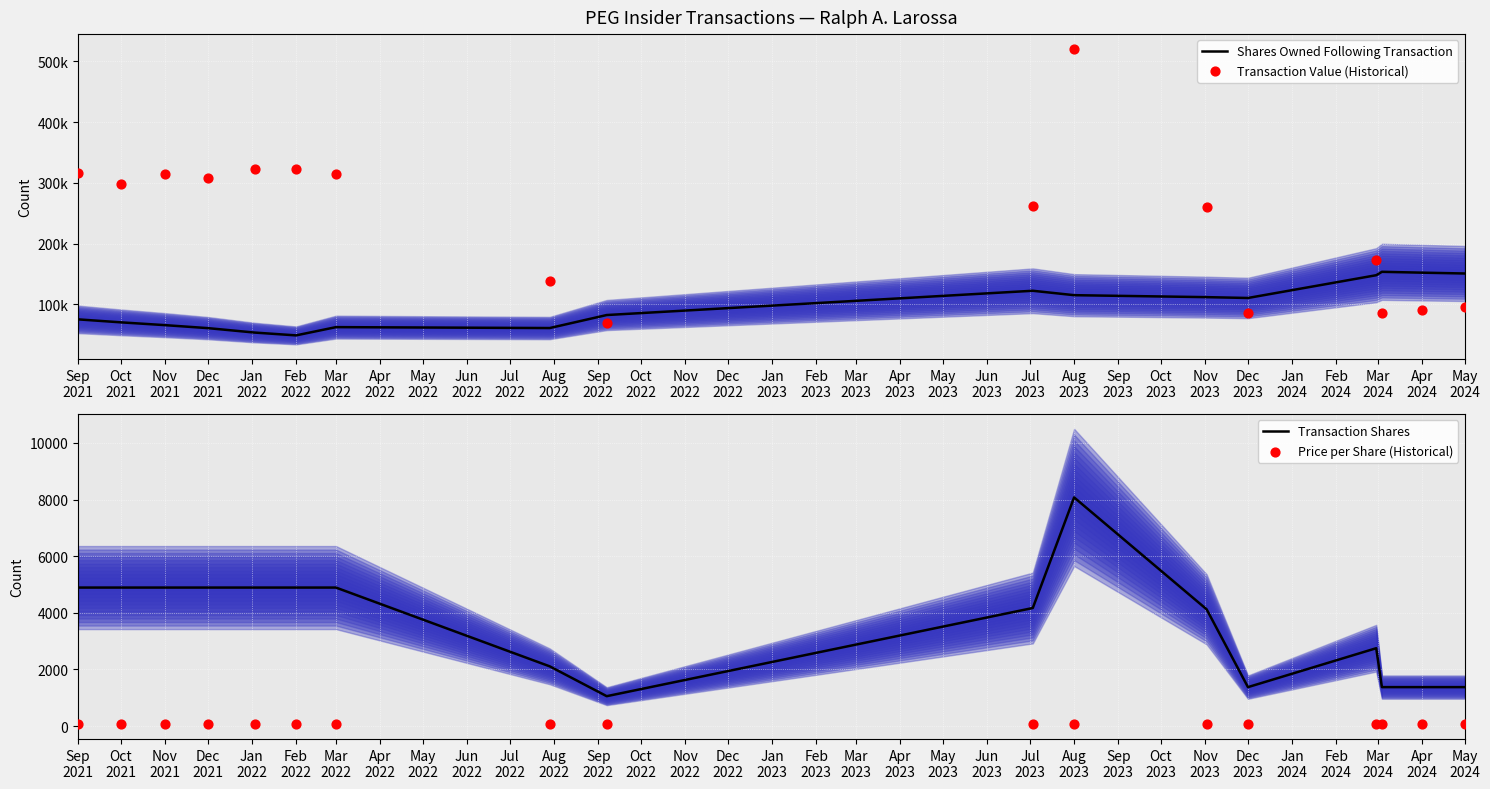

Is the value of Transaction Shares at Dec 2021 greater than the value of Price per Share (Historical) at May 2024?

Yes